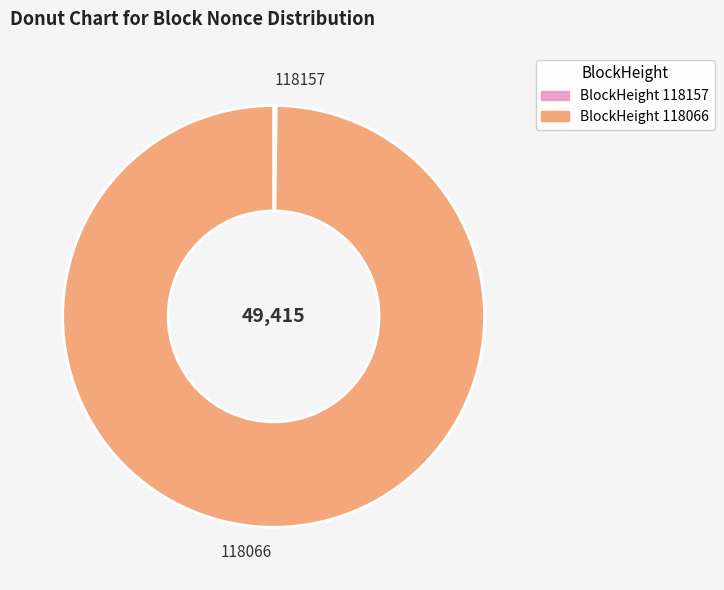

Is there any slice that represents more than half of the pie?

Yes